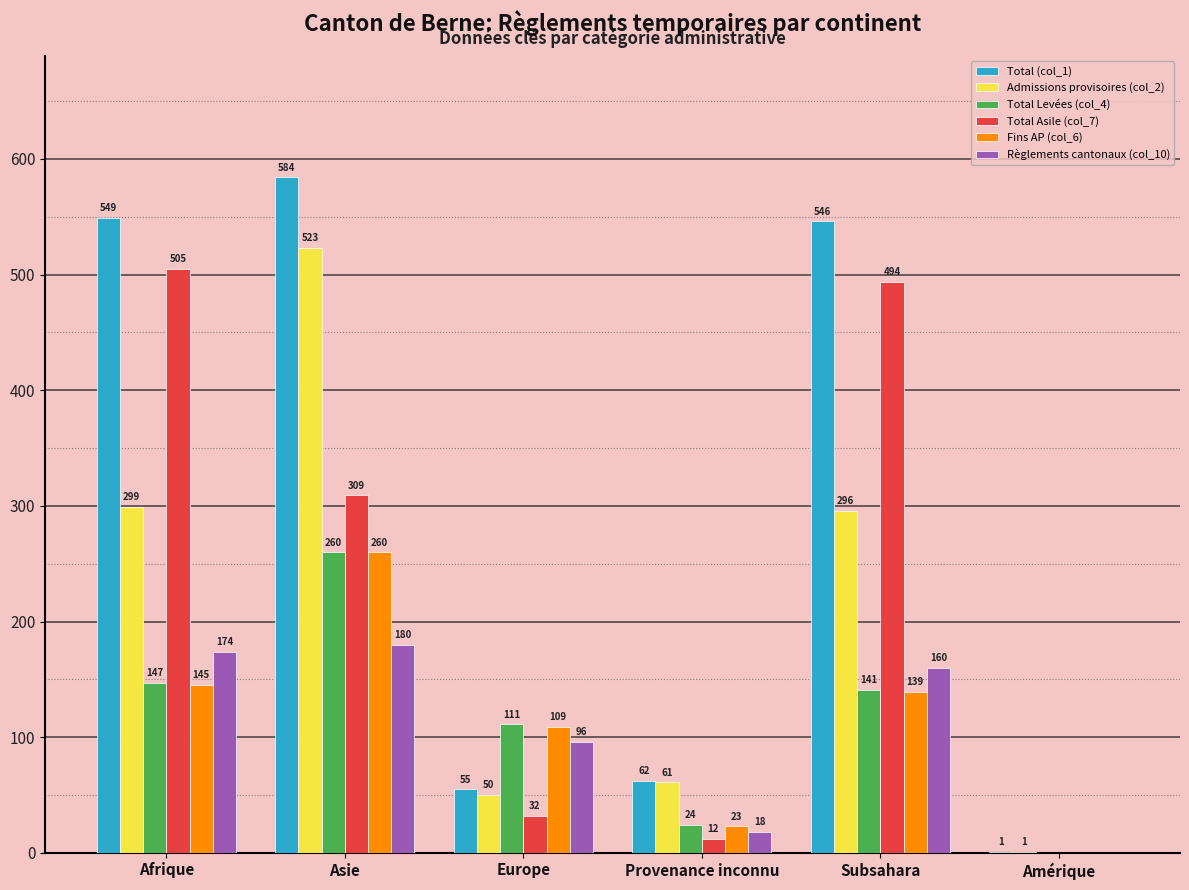

What are all the series names shown in the legend?

Total (col_1), Admissions provisoires (col_2), Total Levées (col_4), Total Asile (col_7), Fins AP (col_6), Règlements cantonaux (col_10)